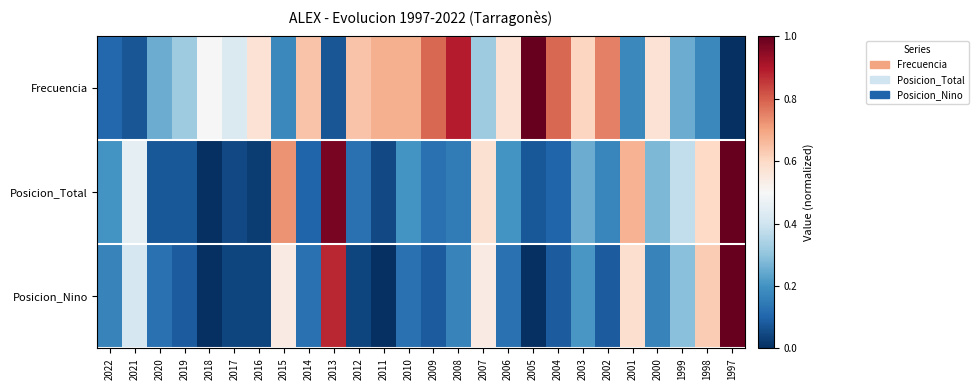

What is the difference between the highest and lowest values at 2012?

0.6